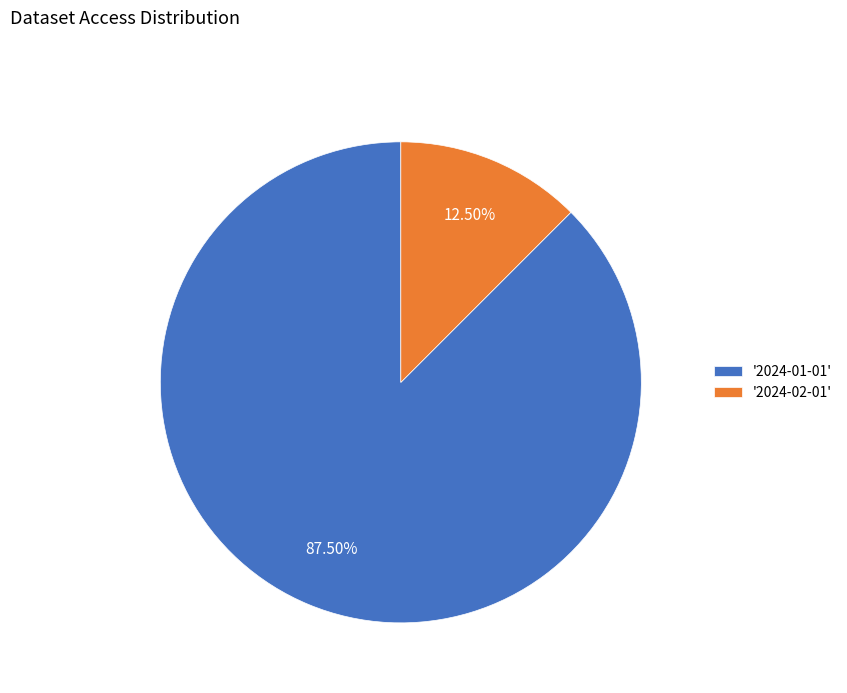

To the nearest percent, what is the difference between the largest and smallest slice percentages?

75%